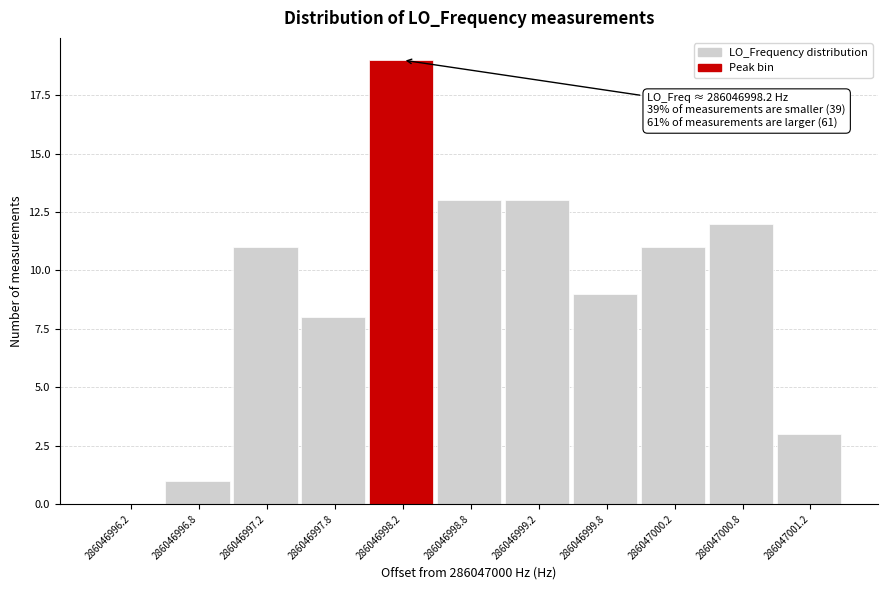

Reading left to right, what are all the values shown in this chart?

286046996.2=0	286046996.8=1	286046997.2=11	286046997.8=8	286046998.2=19	286046998.8=13	286046999.2=13	286046999.8=9	286047000.2=11	286047000.8=12	286047001.2=3